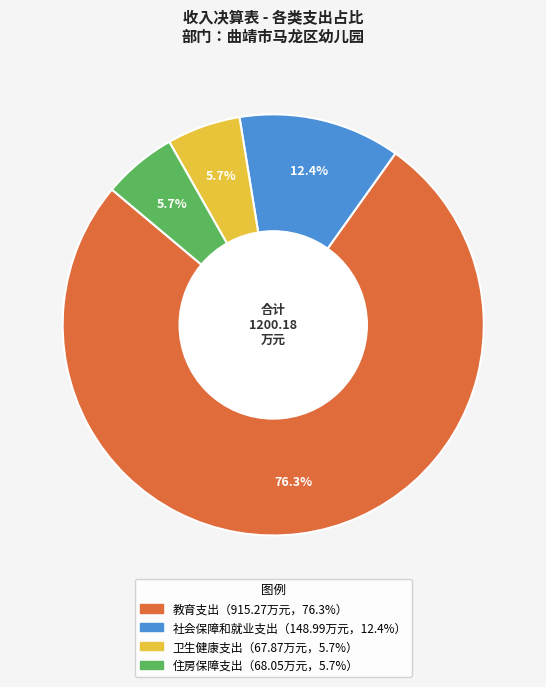

To the nearest percent, what is the difference between the largest and smallest slice percentages?

71%